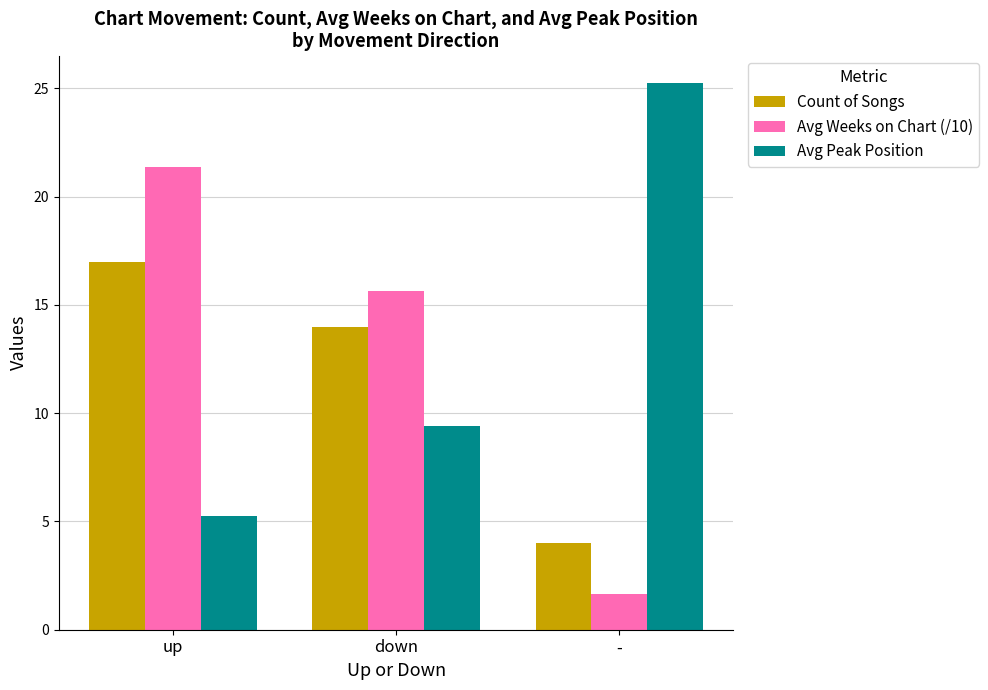

True or false: Count of Songs has a value of 4.0 at -.

True